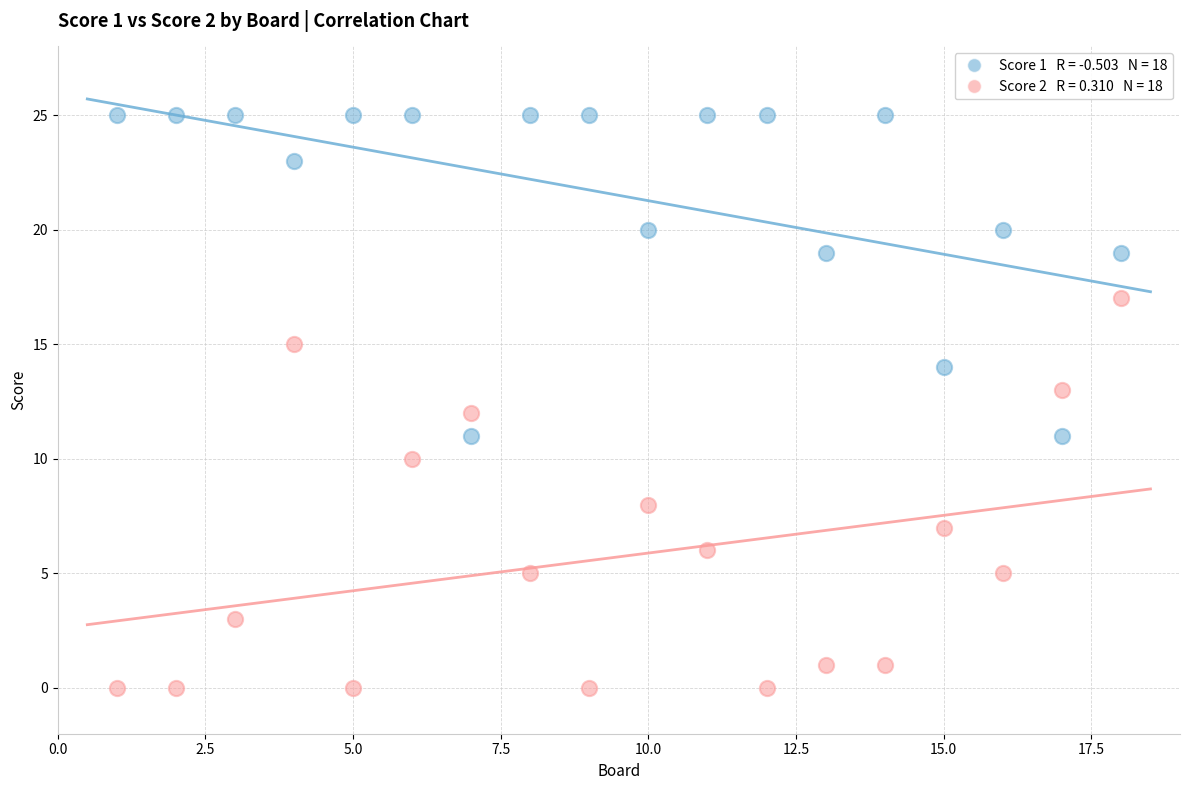

Across all data points, what is the range of X values (max minus min)?

17